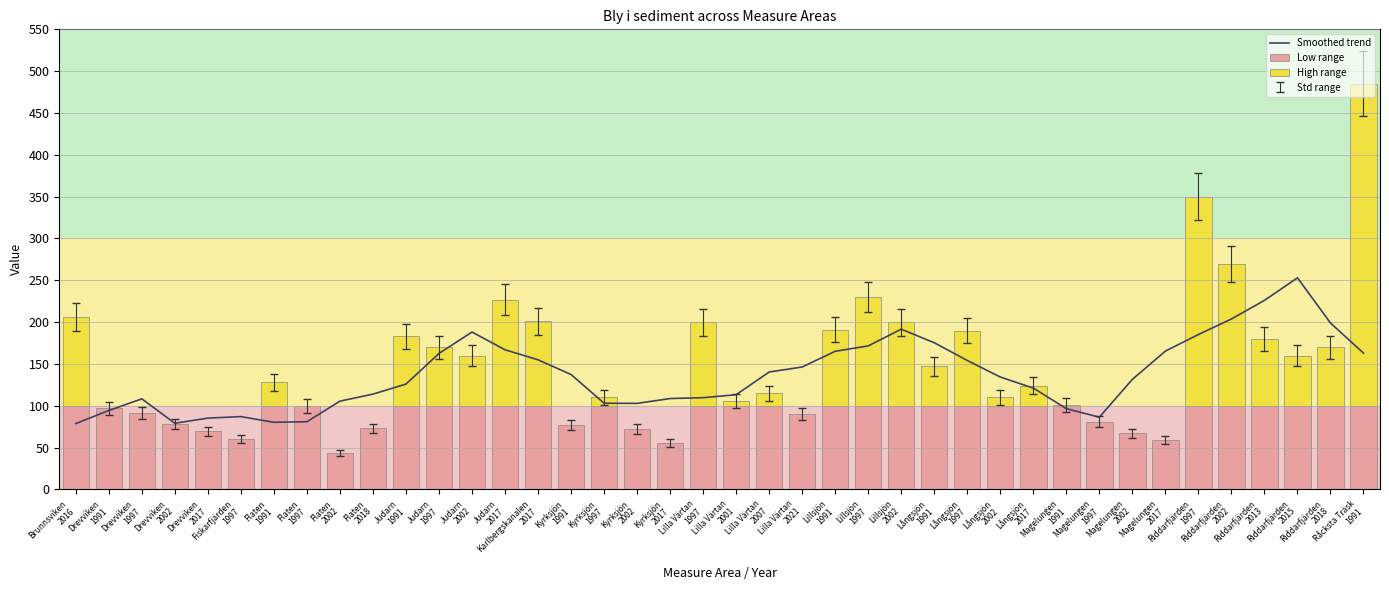

Reading right to left, extract all data points from this chart.

Råcksta Träsk
1991=163.0	Riddarfjärden
2018=199.0	Riddarfjärden
2015=253.0	Riddarfjärden
2013=226.0	Riddarfjärden
2002=203.8	Riddarfjärden
1997=185.2	Magelungen
2017=165.4	Magelungen
2002=131.6	Magelungen
1997=86.4	Magelungen
1991=96.6	Långsjön
2017=121.2	Långsjön
2002=134.4	Långsjön
1997=154.2	Långsjön
1991=175.4	Lillsjön
2002=191.6	Lillsjön
1997=171.6	Lillsjön
1991=165.2	Lilla Värtan
2021=146.4	Lilla Värtan
2007=140.4	Lilla Värtan
2001=113.3	Lilla Värtan
1997=109.7	Kyrksjön
2017=108.7	Kyrksjön
2002=102.9	Kyrksjön
1997=103.1	Kyrksjön
1991=137.4	Karlbergskanalen
2017=155.0	Judarn
2017=167.0	Judarn
2002=188.2	Judarn
1997=162.6	Judarn
1991=126.0	Flaten
2018=114.0	Flaten
2002=105.6	Flaten
1997=81.0	Flaten
1991=80.3	Fiskarfjärden
1997=87.1	Drevviken
2017=85.3	Drevviken
2002=79.1	Drevviken
1997=108.3	Drevviken
1991=94.4	Brunnsviken
2016=78.8